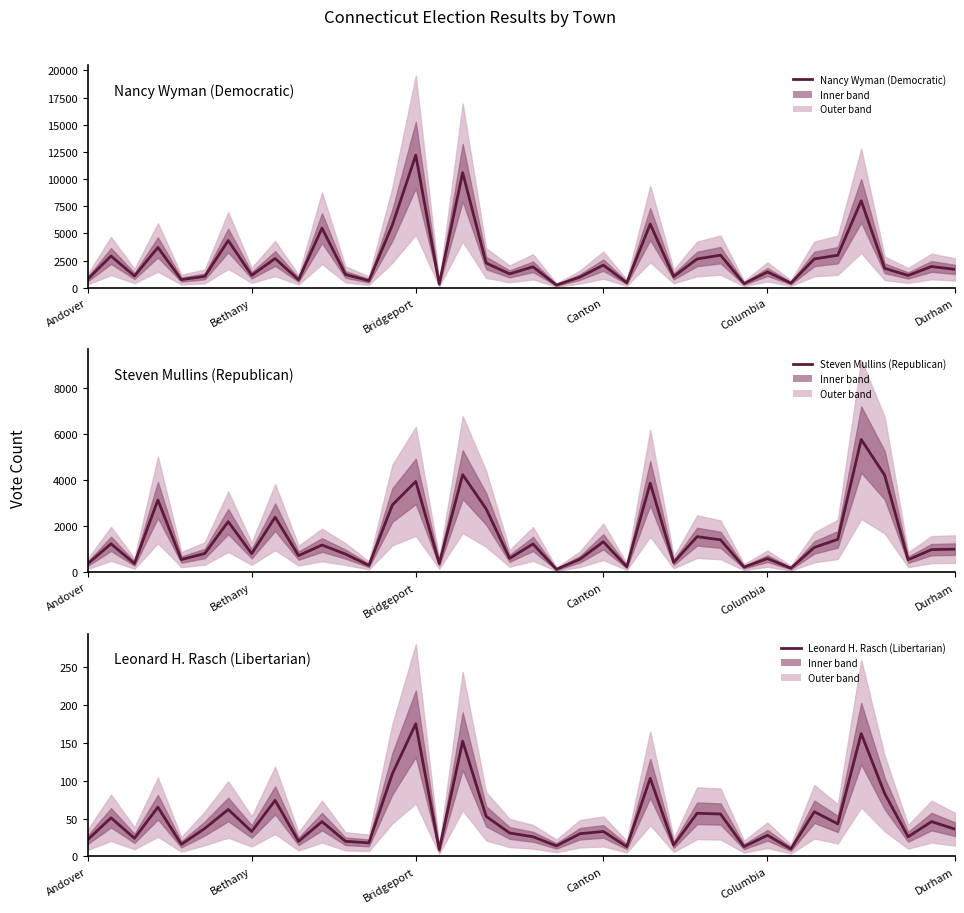

Which series has the largest range (max minus min)?

Nancy Wyman (Democratic)